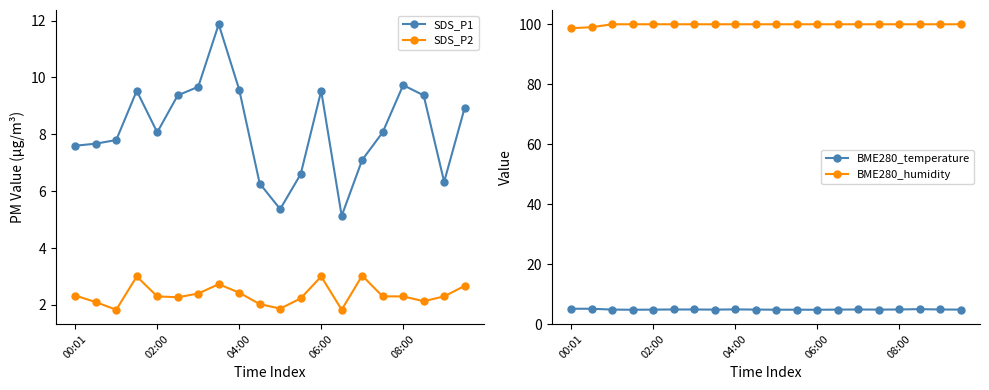

True or false: BME280_temperature has a value of 8.1 at 17.

False